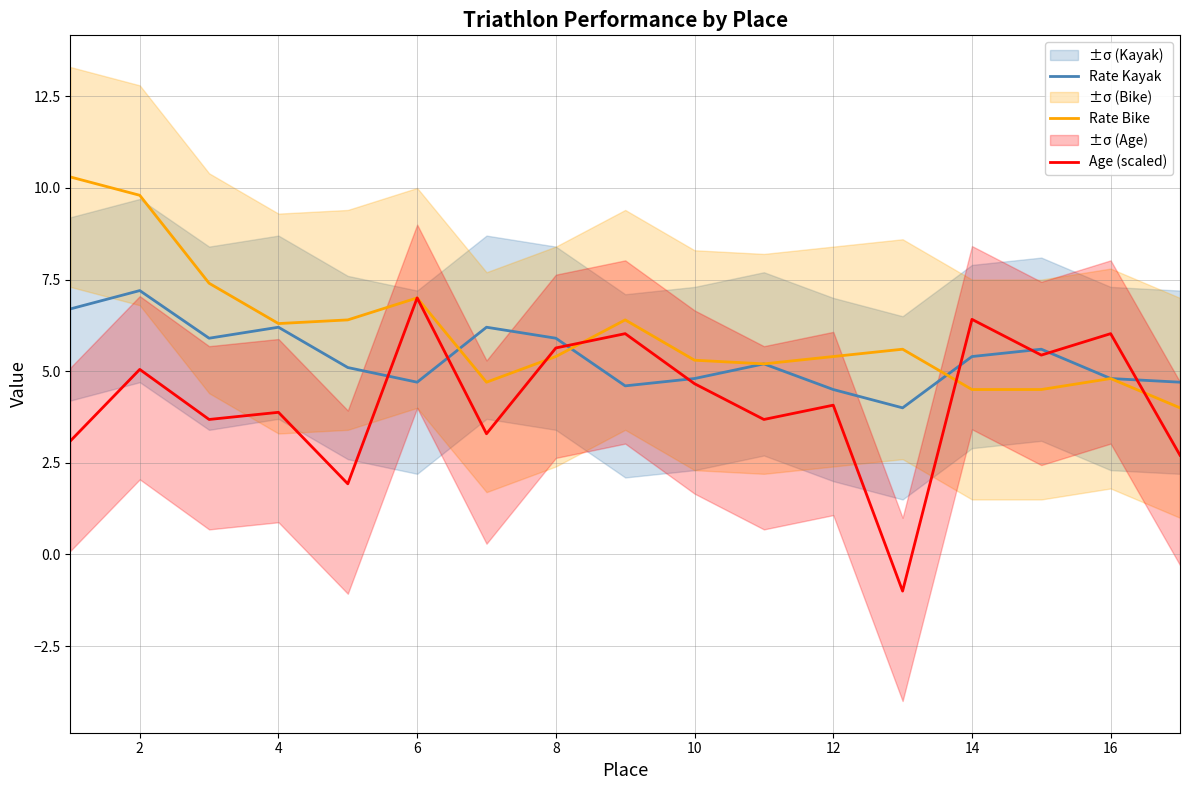

Is it true that Rate Kayak equals 7.7 at 16?

False